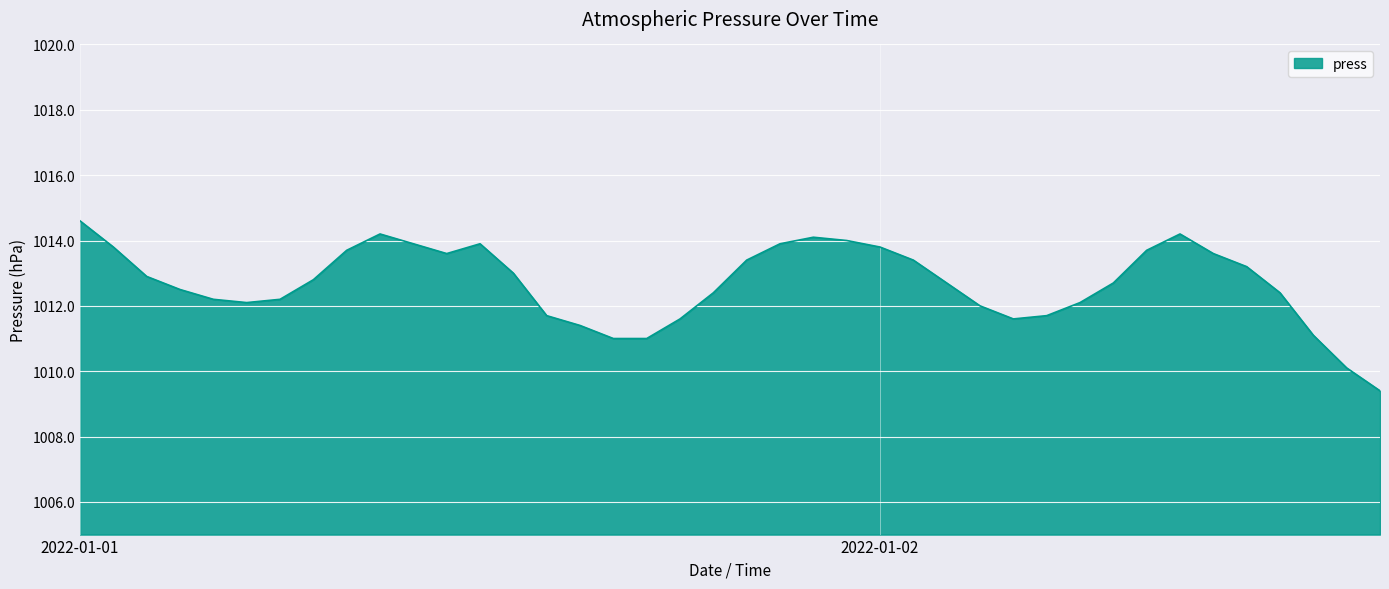

What is the greatest value displayed?

1014.6